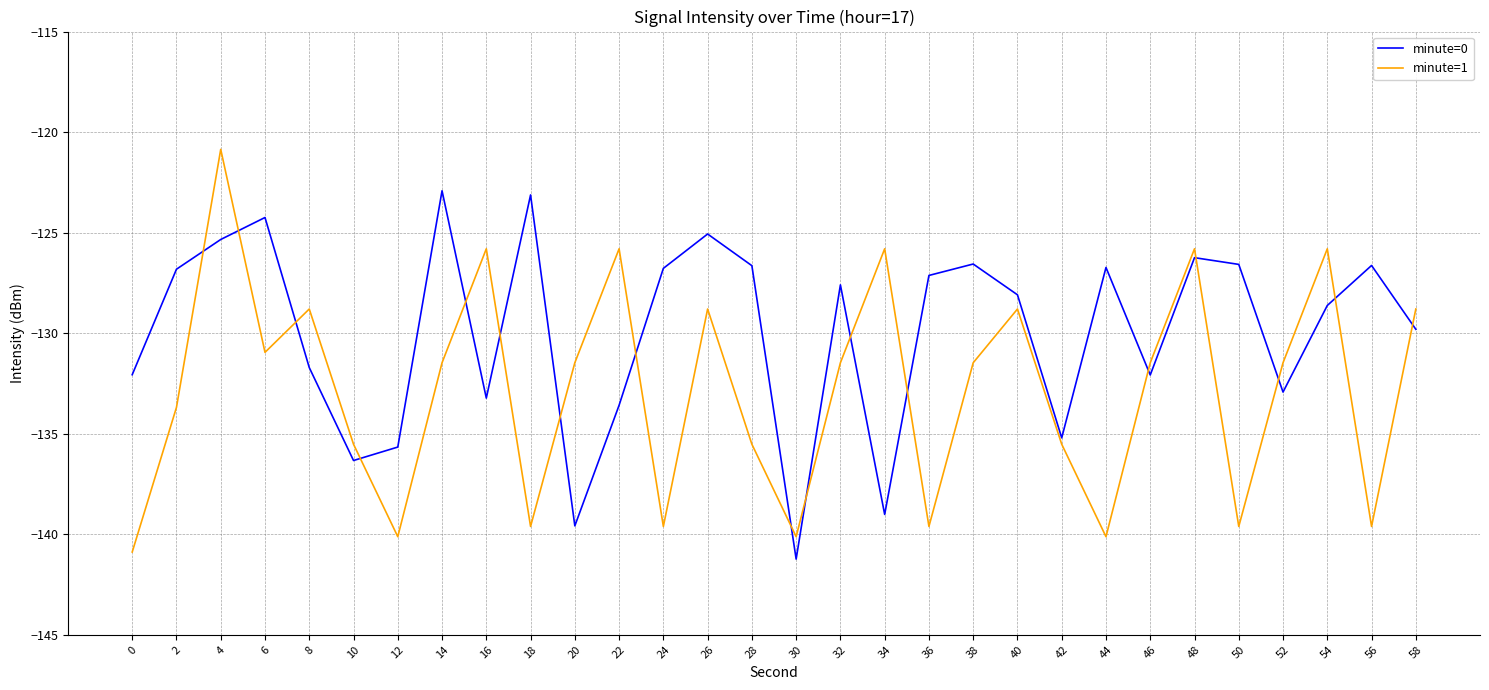

After their last crossing, which series has the higher values: minute=0 or minute=1?

minute=1